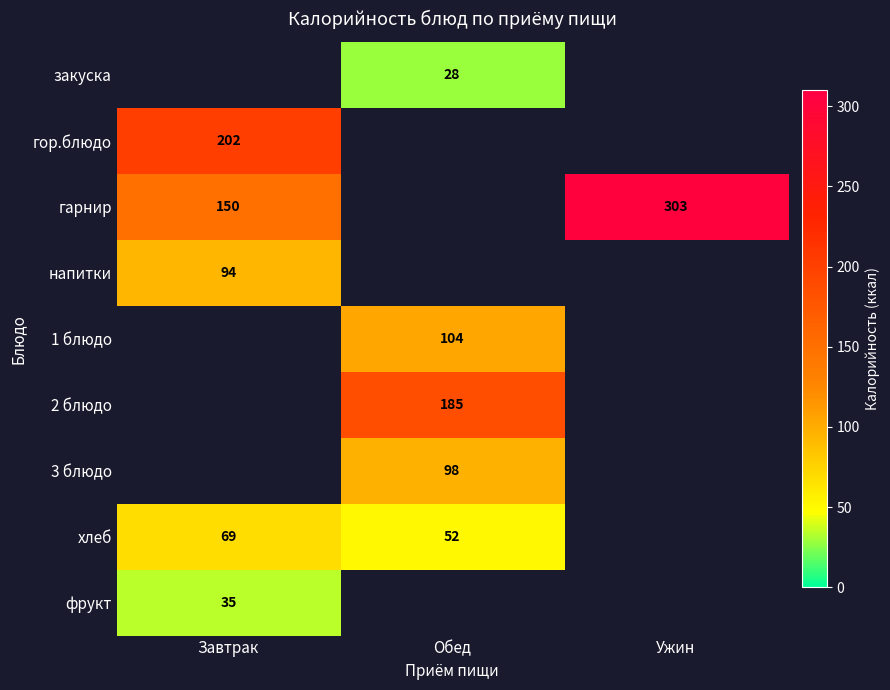

The value of 1 блюдо at Обед is 172.5. True or false?

False